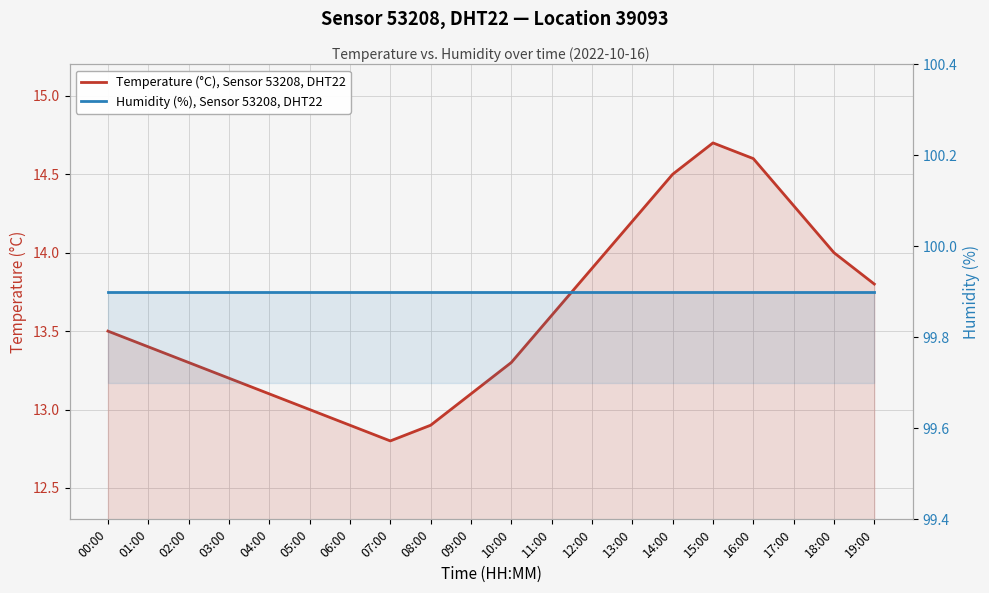

Is it true that Temperature (°C), Sensor 53208, Location 39093 equals 13.1 at 04:00?

True